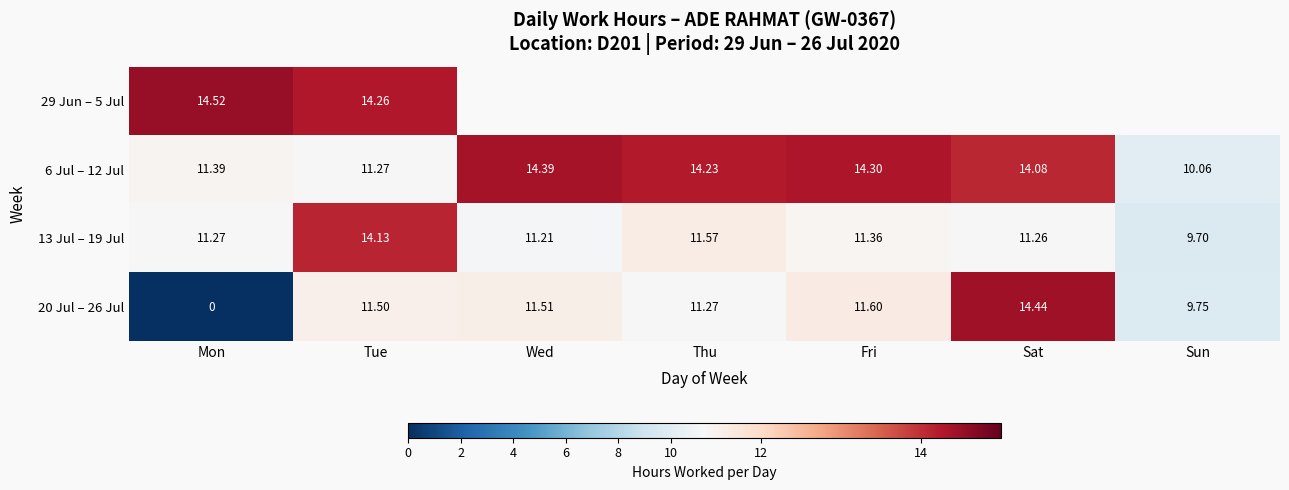

At which category is the sum across all series the highest?

Tue